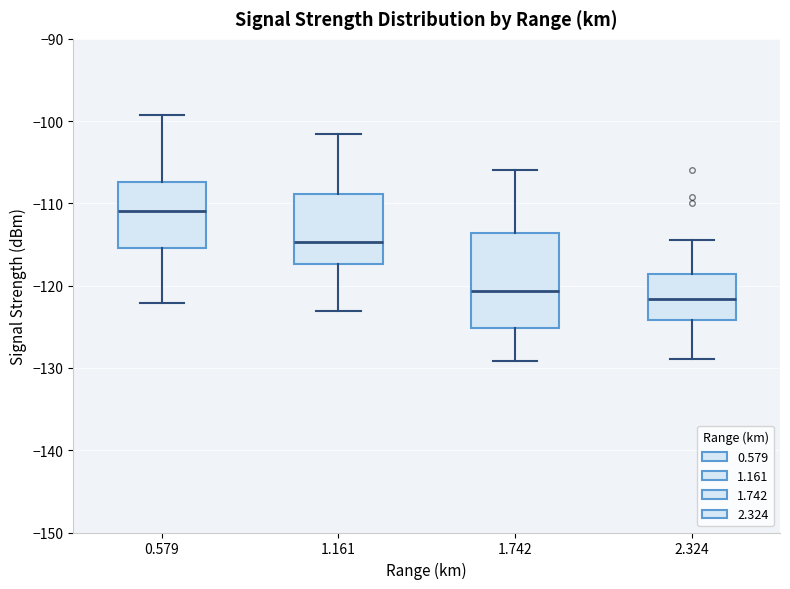

Comparing the boxes themselves (not the whiskers), which one is the tallest?

1.742